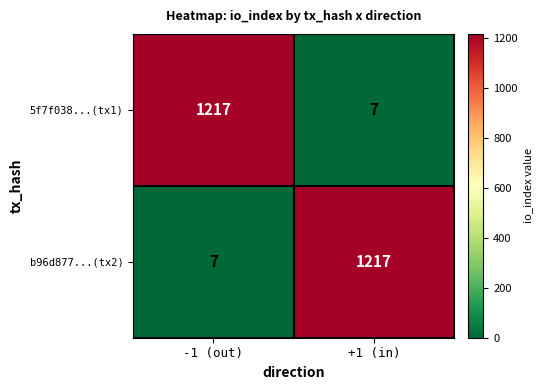

True or false: b96d877...(tx2) has a value of 7 at -1 (out).

True